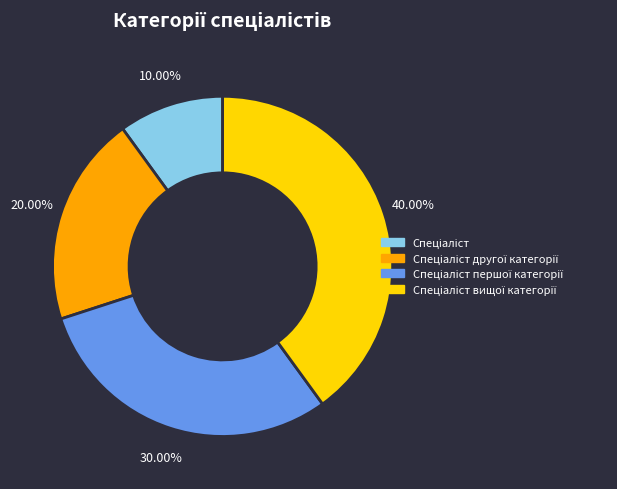

Does any single category account for the majority?

No